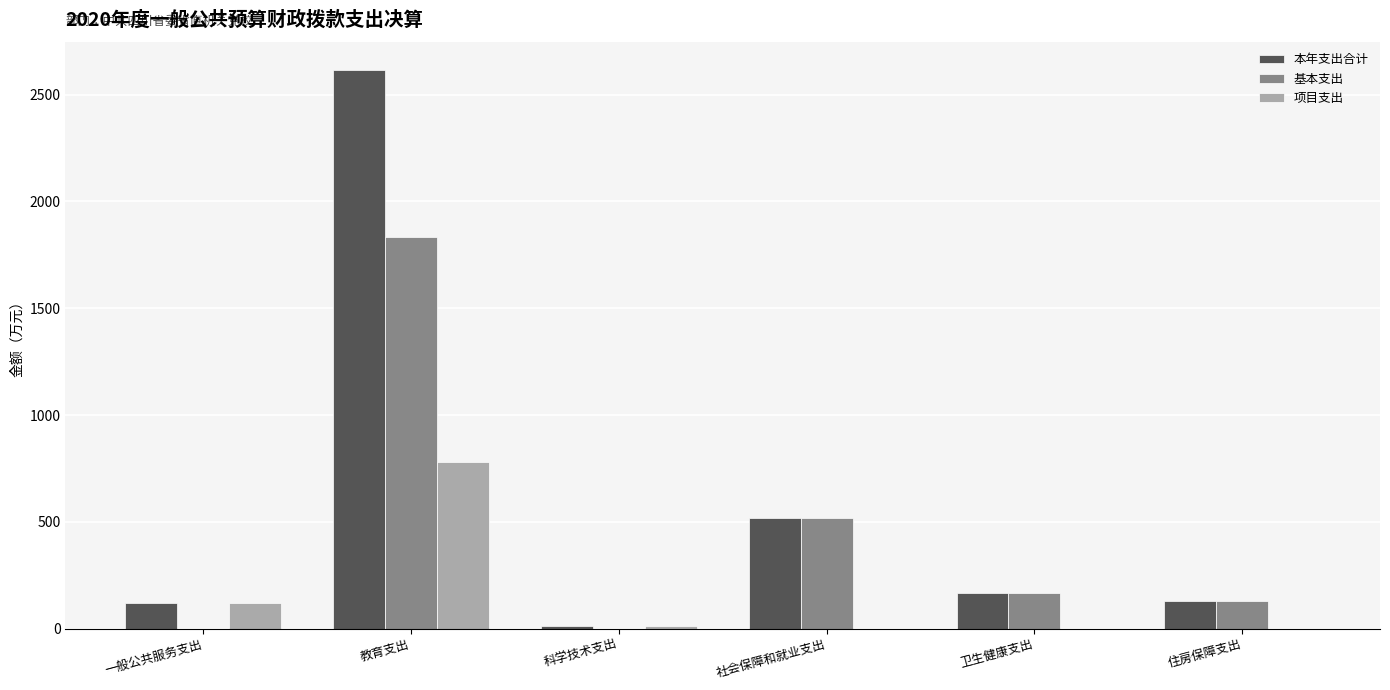

What is the difference between the 基本支出 values at 卫生健康支出 and 一般公共服务支出?

167.2